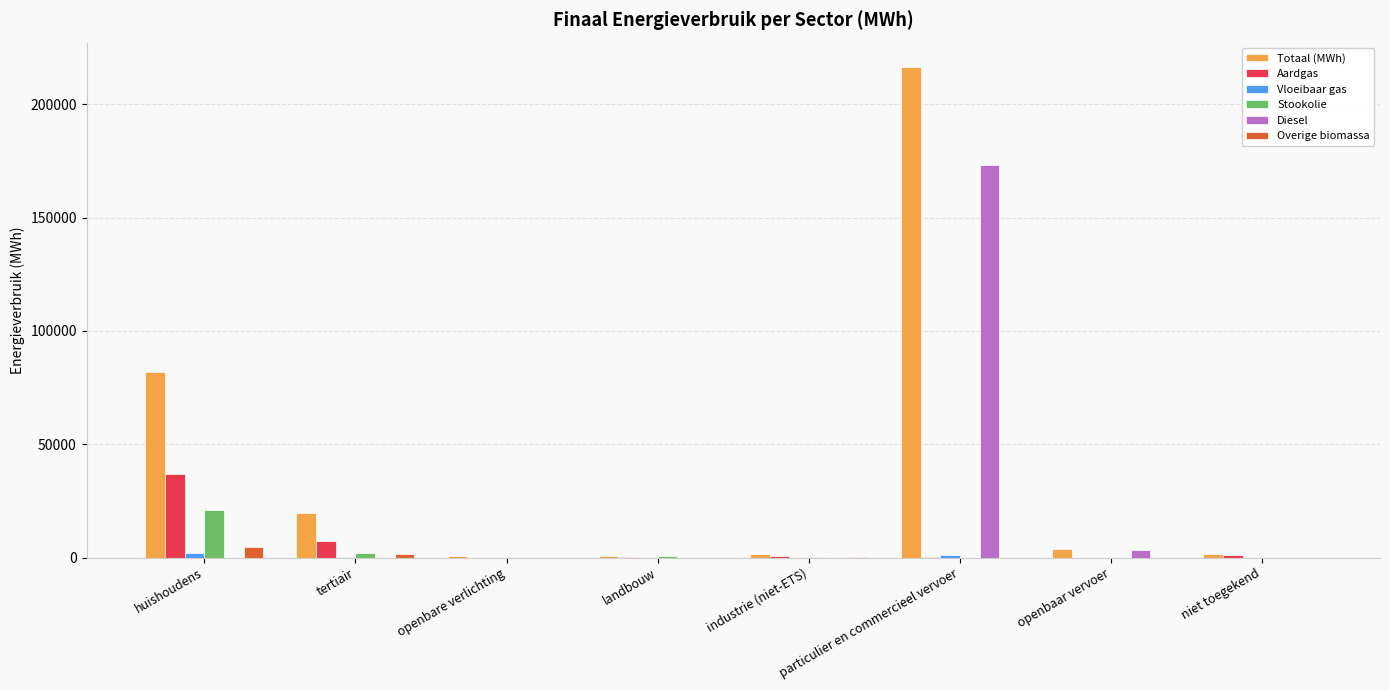

What is the highest value of the Diesel series?

173233.7